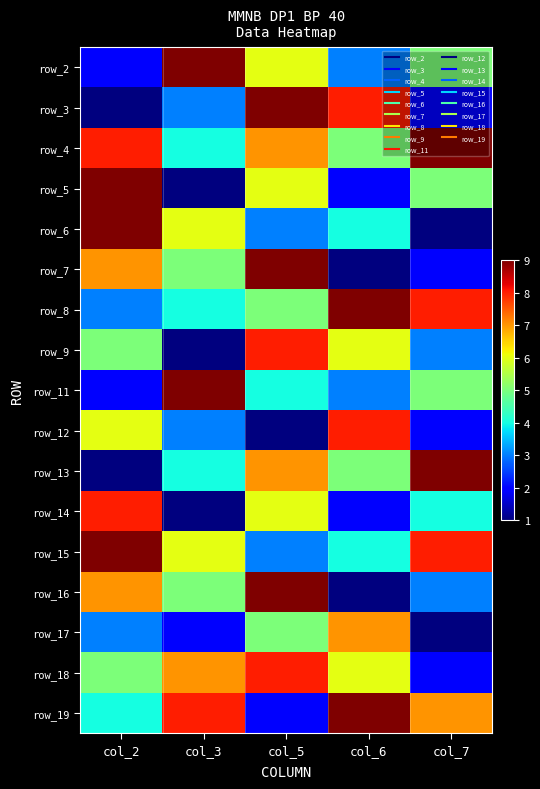

What is the difference between the maximum and minimum values in the row_13 series?

8